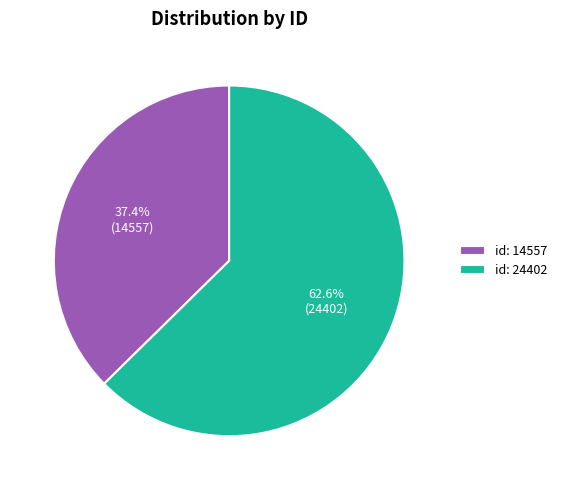

How many segments does this pie chart have?

2